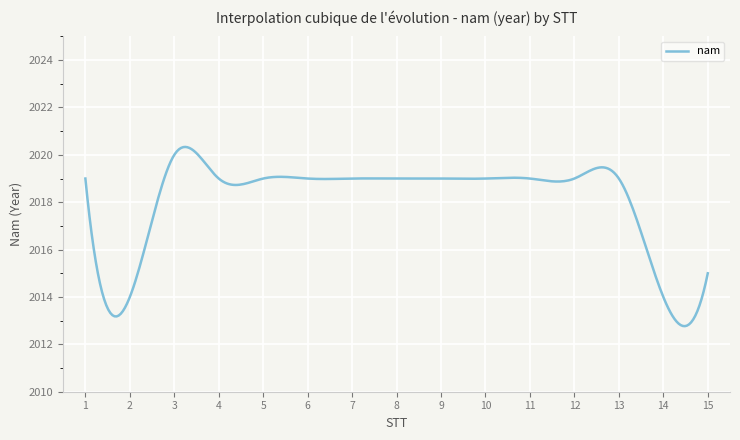

How many lines are shown in the chart?

1